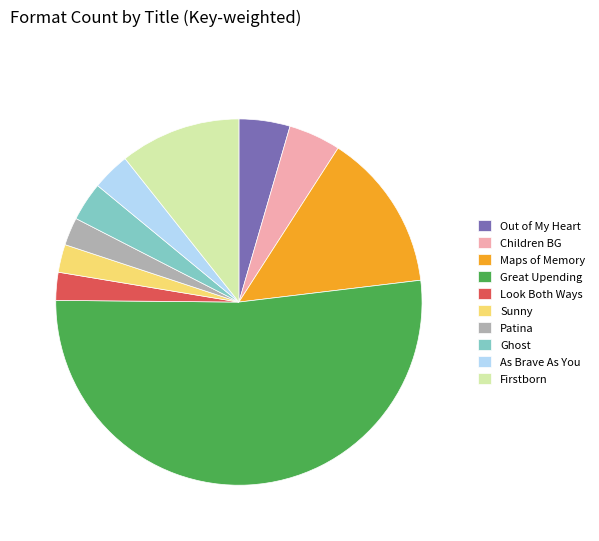

Which slice represents more than half of the pie?

Great Upending